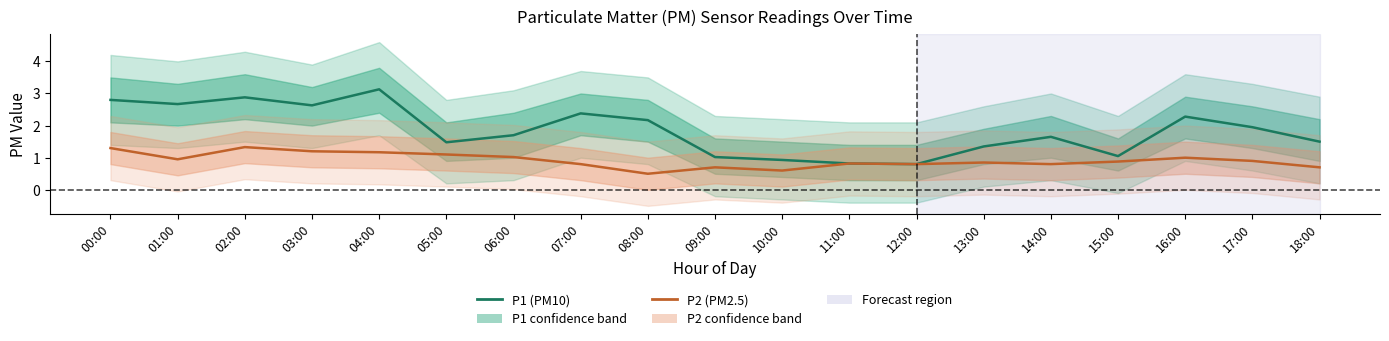

In P2 (PM2.5), how many points are higher than both neighbors (excluding endpoints)?

5